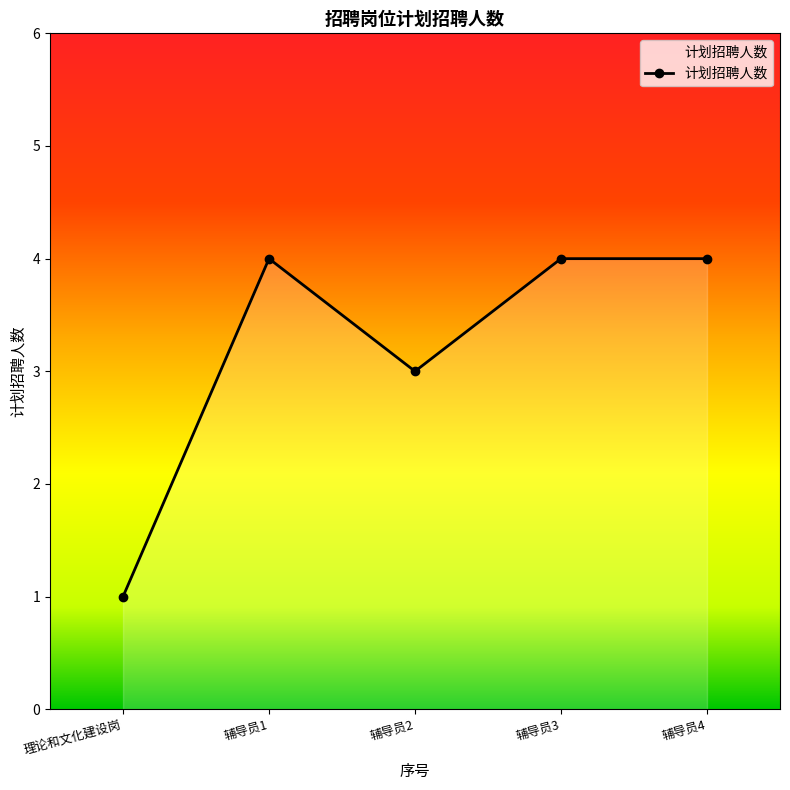

Is it true that the value at 辅导员1 is 4?

True